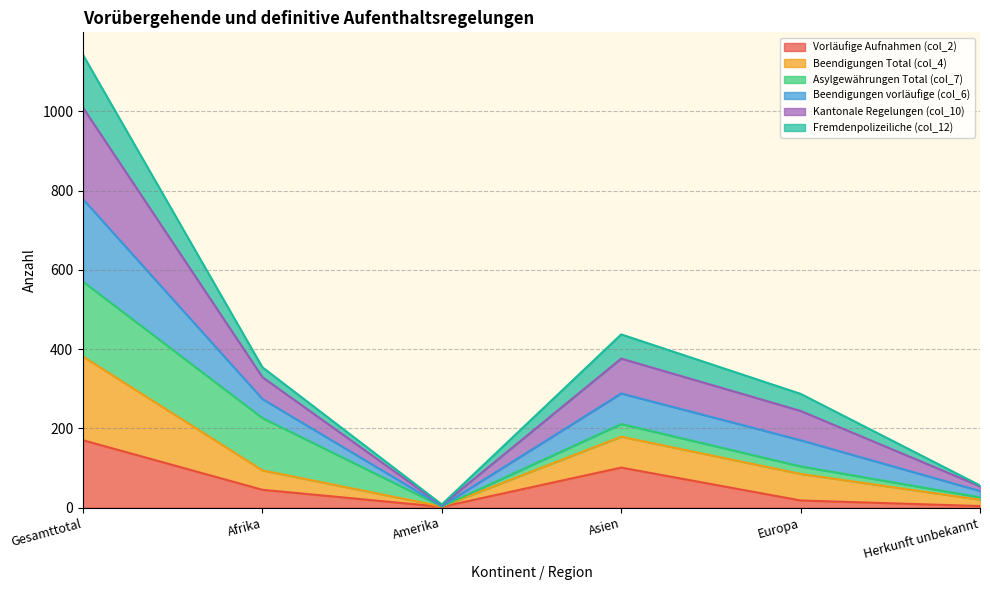

How many lines are shown in the chart?

6